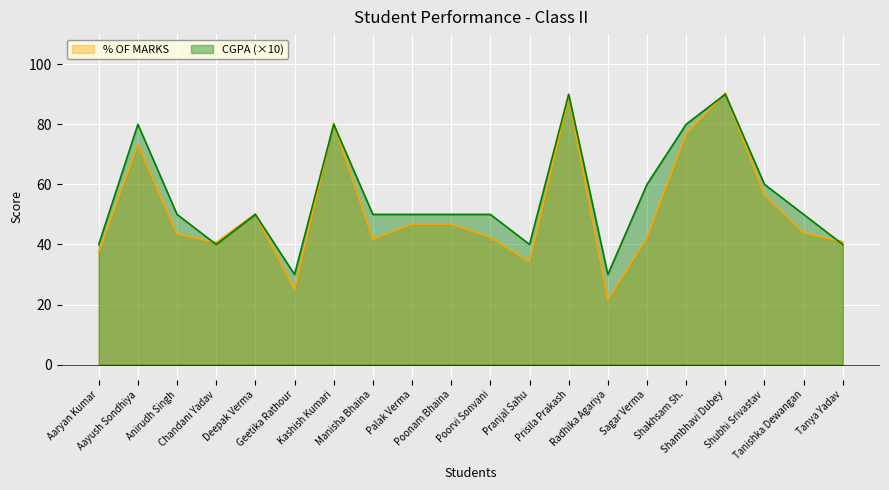

At which category is the sum across all series the highest?

Shambhavi Dubey